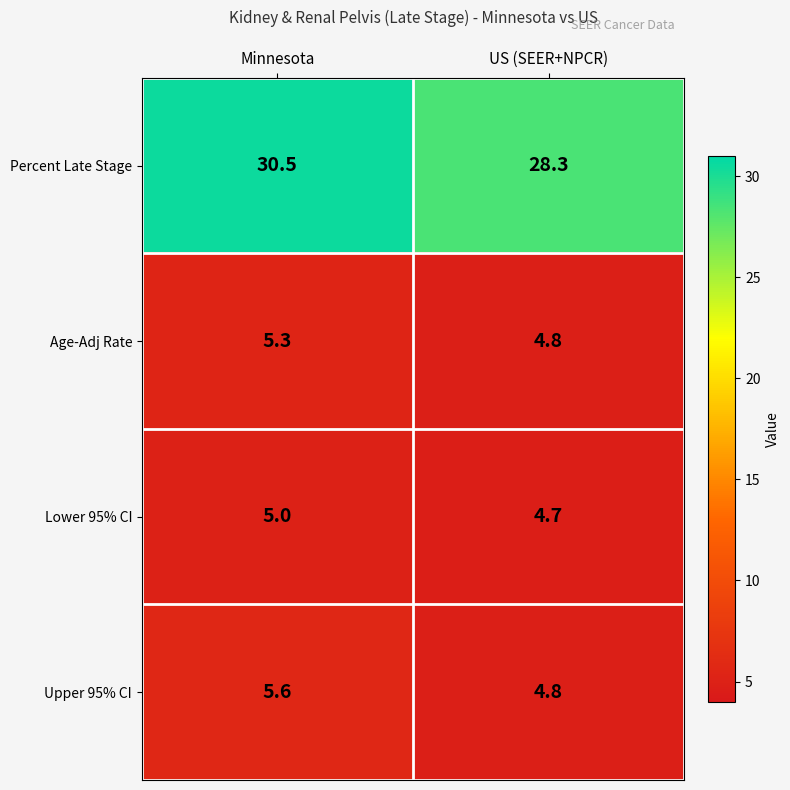

True or false: Upper 95% CI has a value of 1.9 at Minnesota.

False